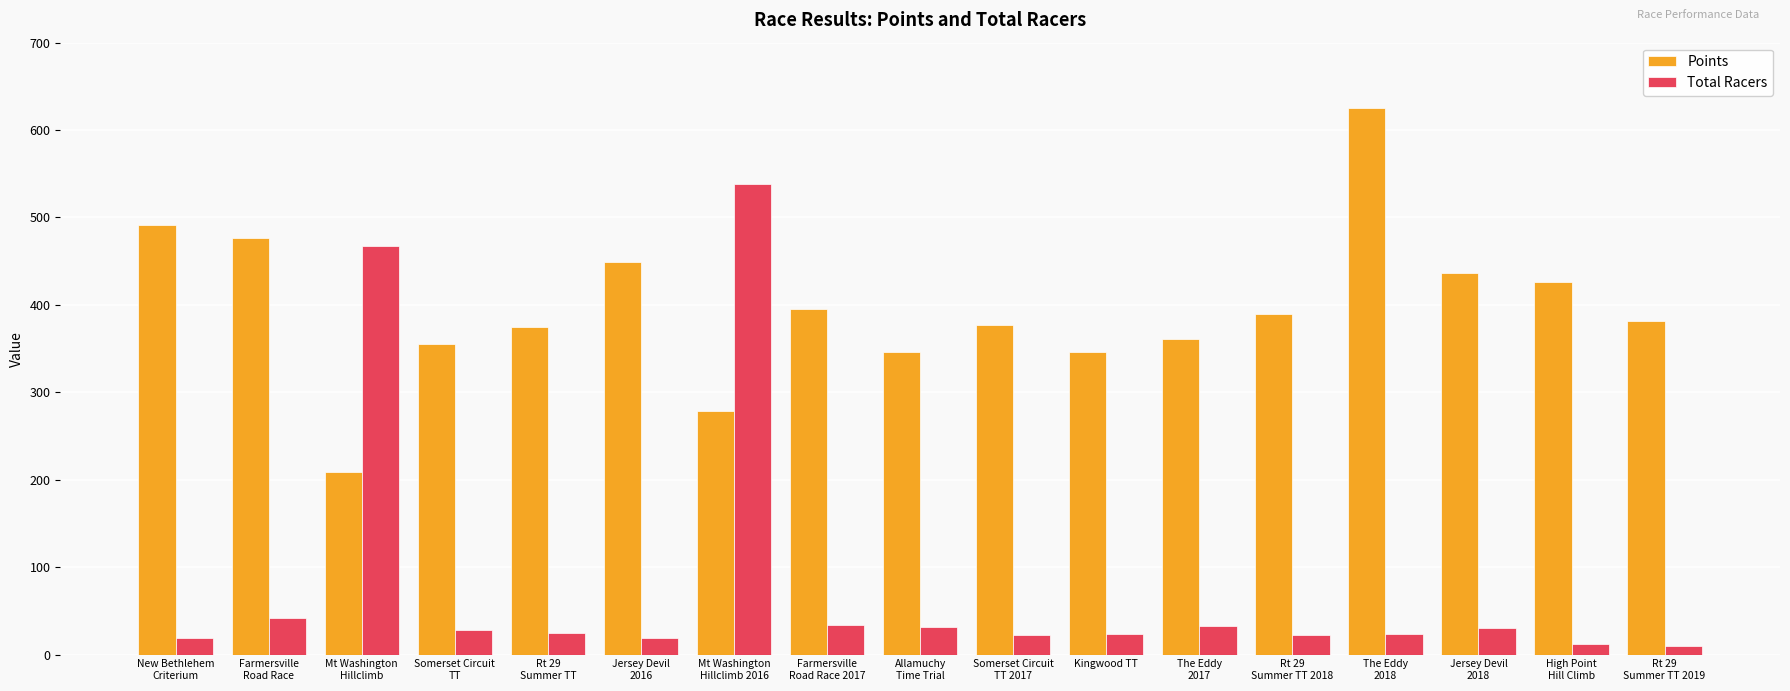

Count the number of data series in this chart.

2